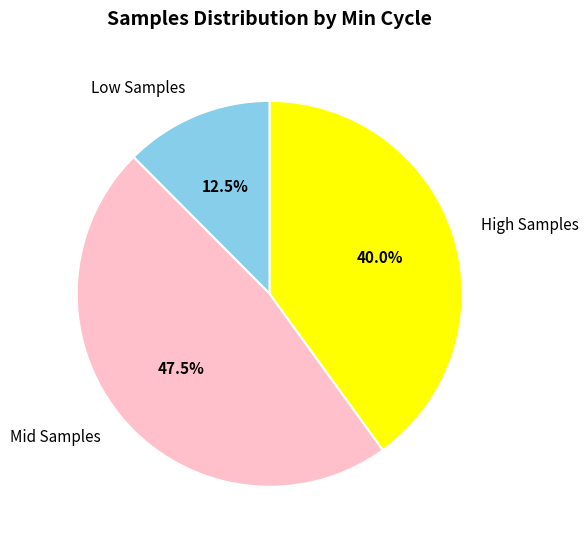

Rank the categories by value from highest to lowest.

Mid Samples, High Samples, Low Samples